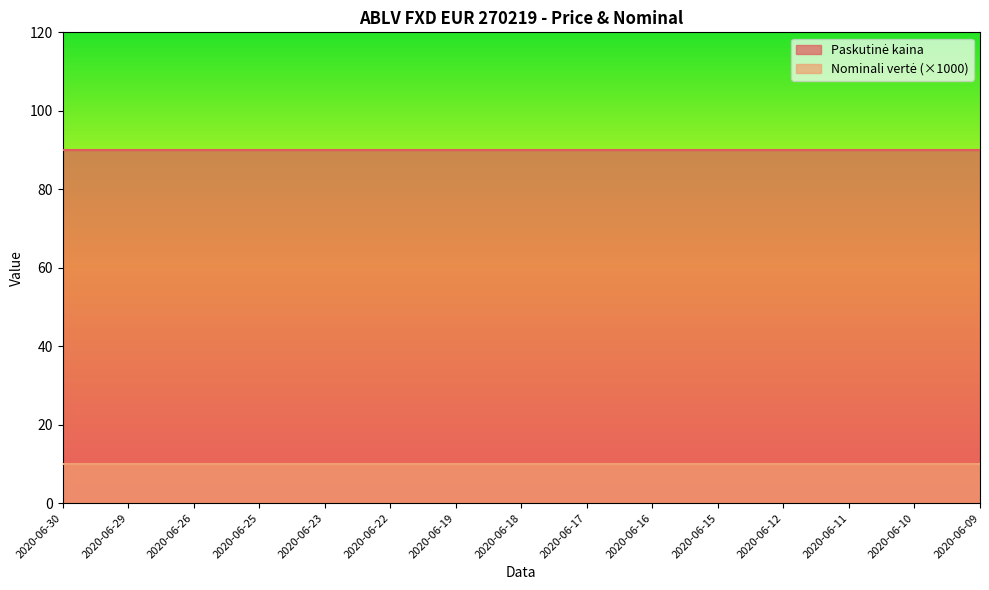

Rank the series at 2020-06-16 from highest to lowest value.

Paskutinė kaina, Nominali vertė